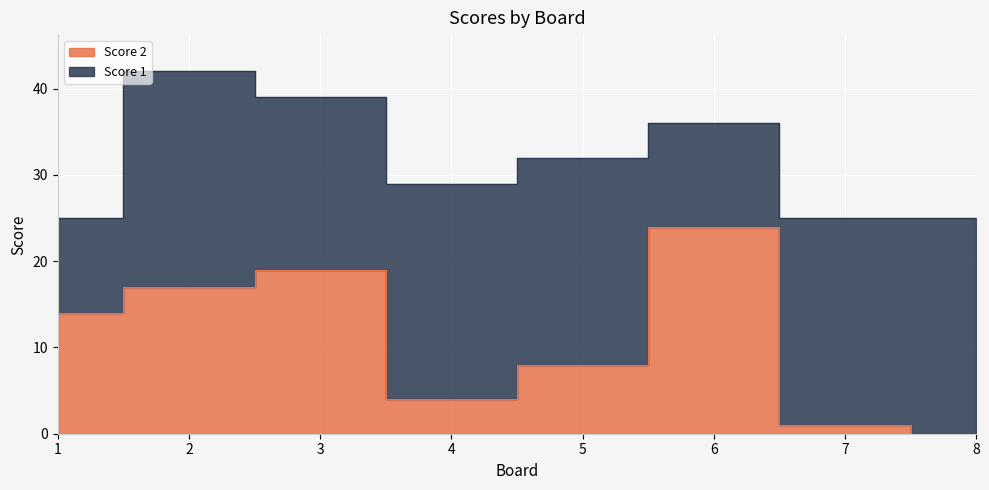

What is the sum of all values?

87